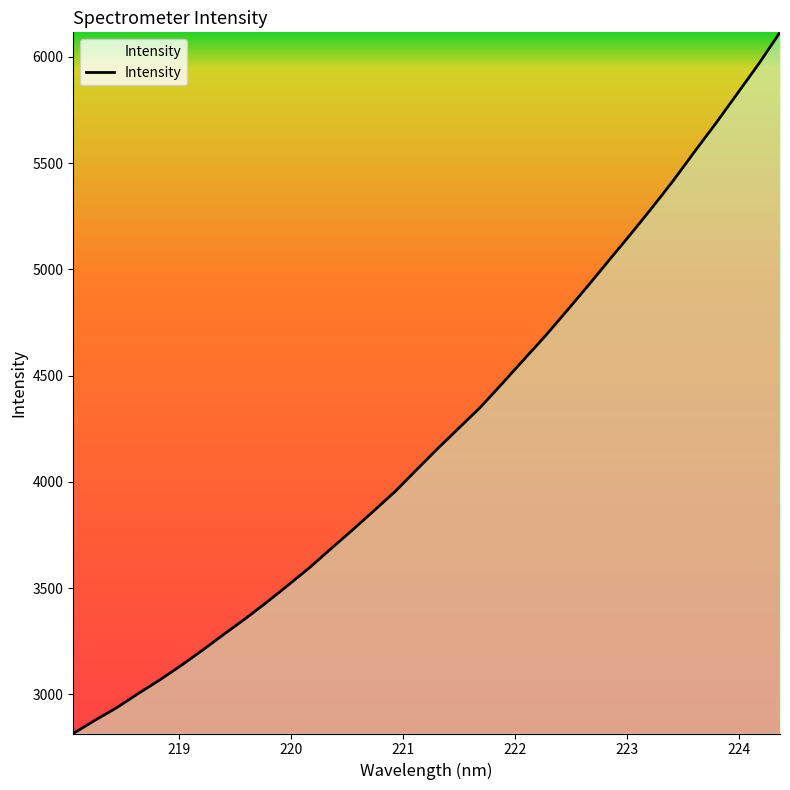

What is the difference between the maximum and minimum values?

3299.2